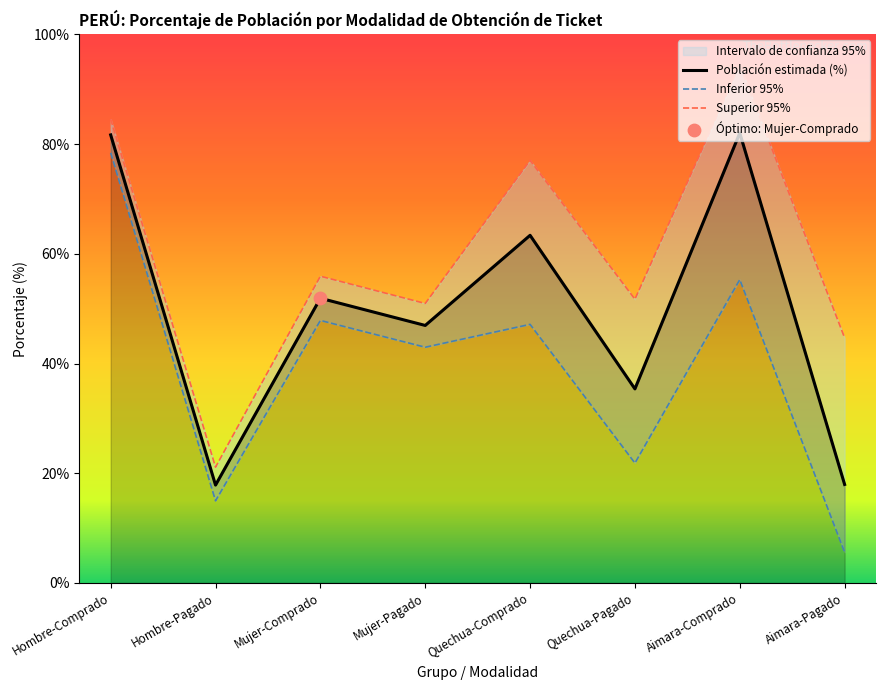

Is the value of Población estimada (%) at Mujer-Pagado greater than the value of Inferior 95% at Mujer-Comprado?

No